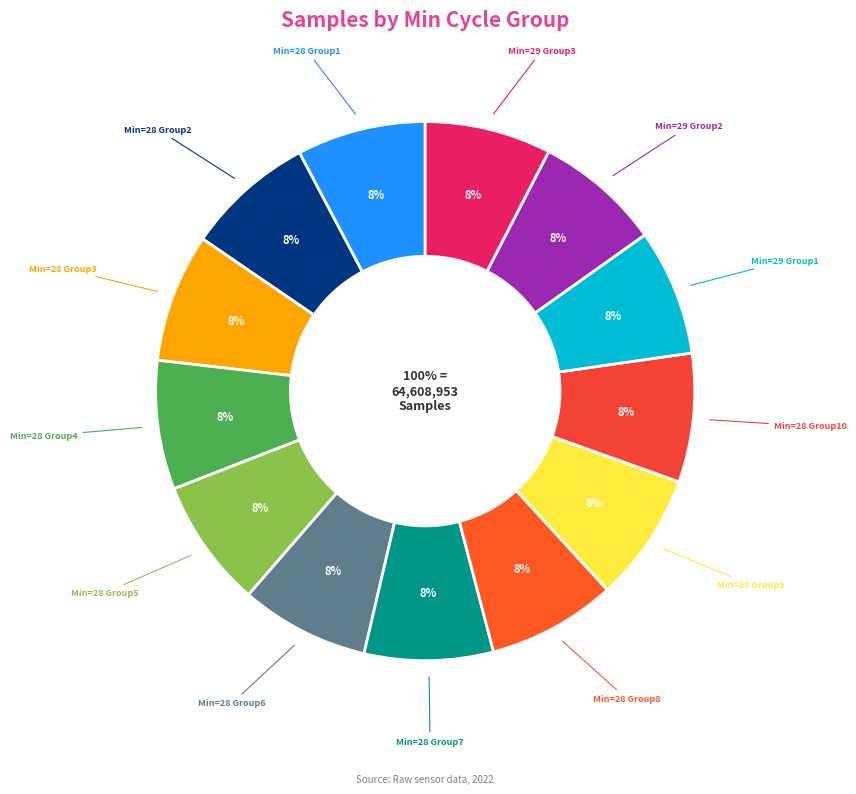

The 28 slice represents 8% of the pie. True or false?

True